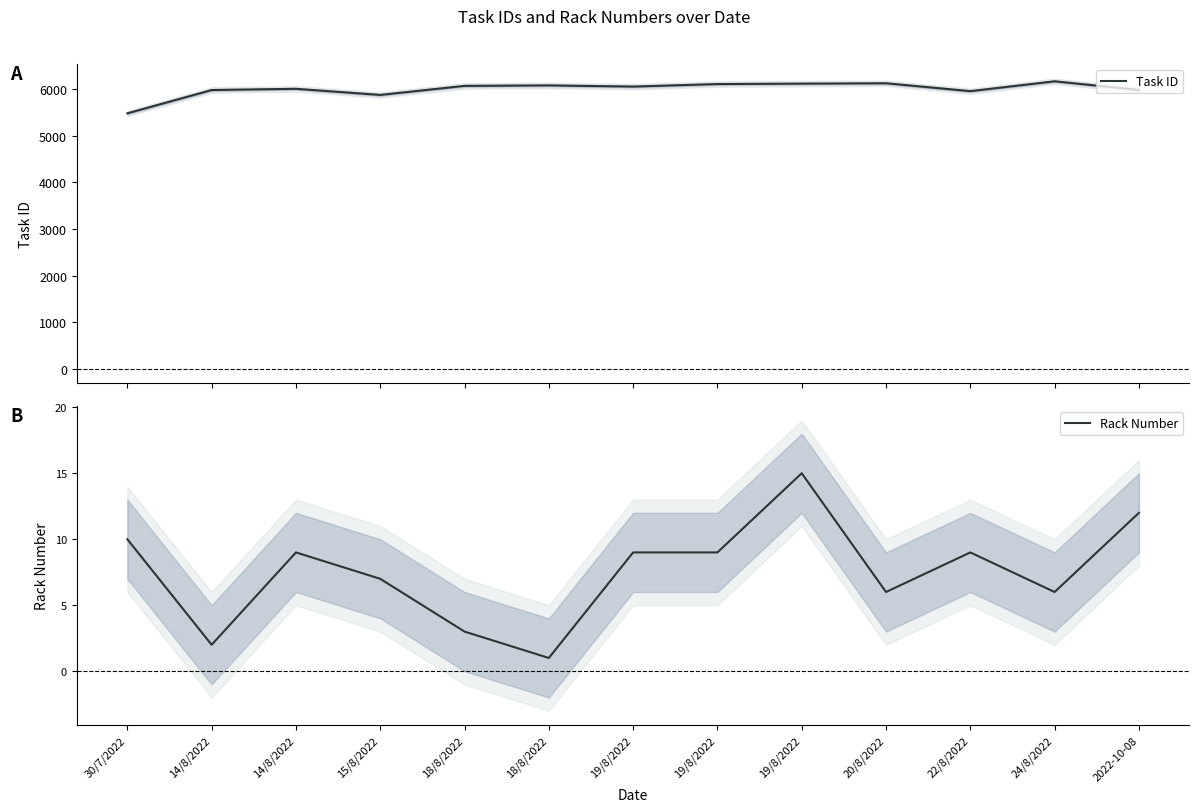

Rank the categories by Rack Number value from highest to lowest.

19/8/2022, 2022-10-08, 30/7/2022, 14/8/2022, 19/8/2022, 19/8/2022, 22/8/2022, 15/8/2022, 20/8/2022, 24/8/2022, 18/8/2022, 14/8/2022, 18/8/2022